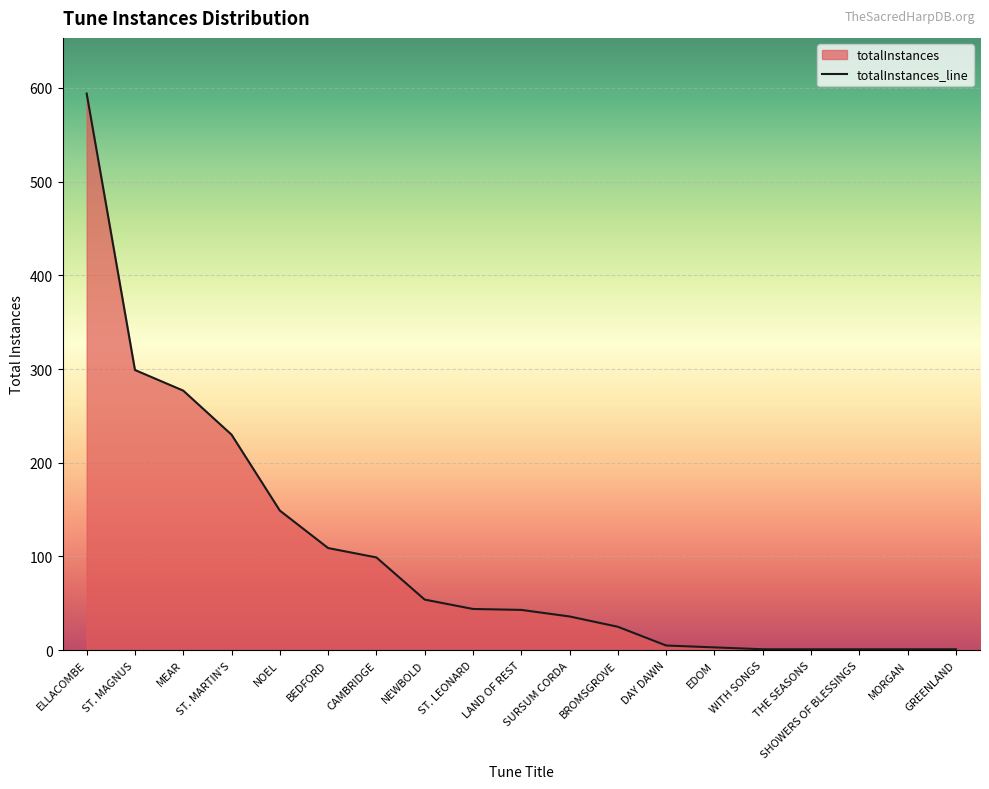

True or false: there are more than 2 points higher than both neighbors.

False